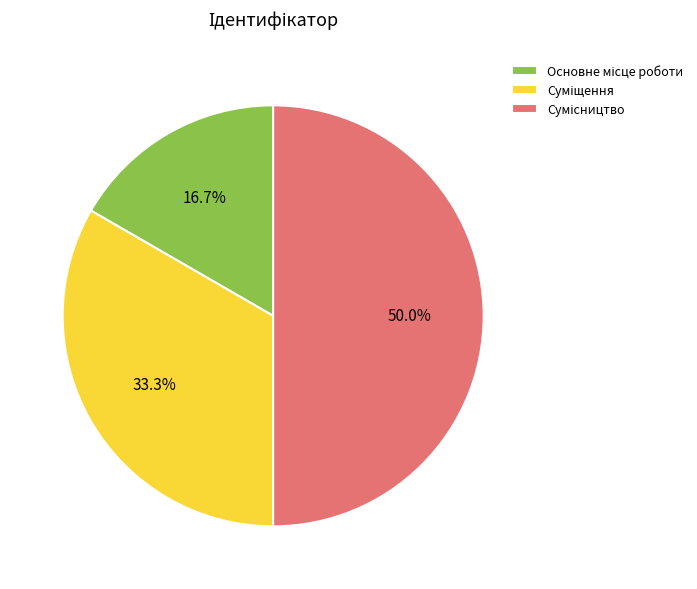

To the nearest percent, what is the combined percentage of Суміщення and Основне місце роботи?

50%